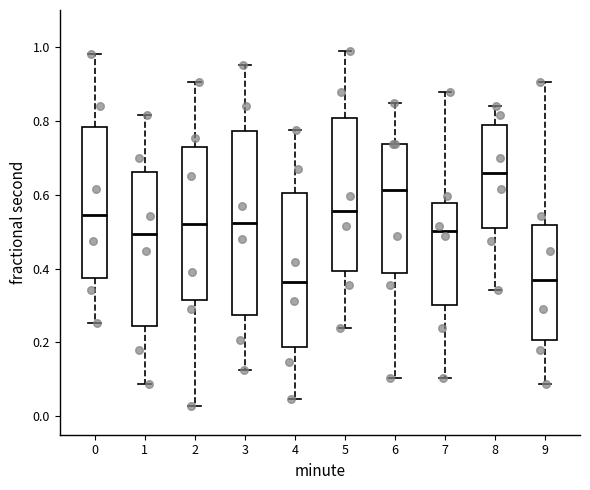

Comparing the boxes themselves (not the whiskers), which one is the tallest?

3